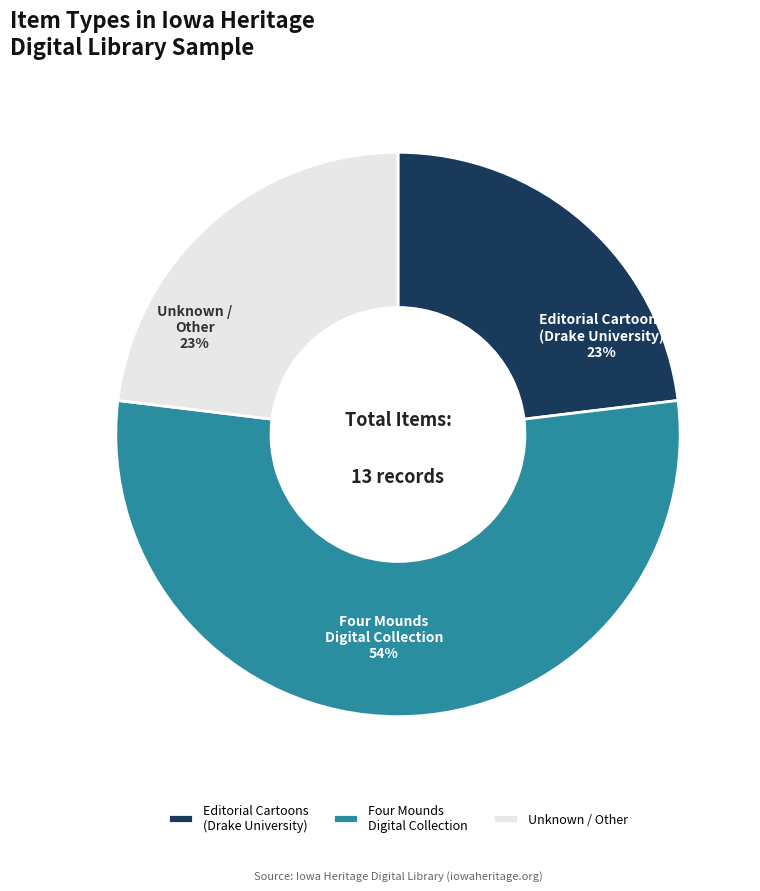

What is the largest slice in the pie chart?

Four Mounds Digital Collection